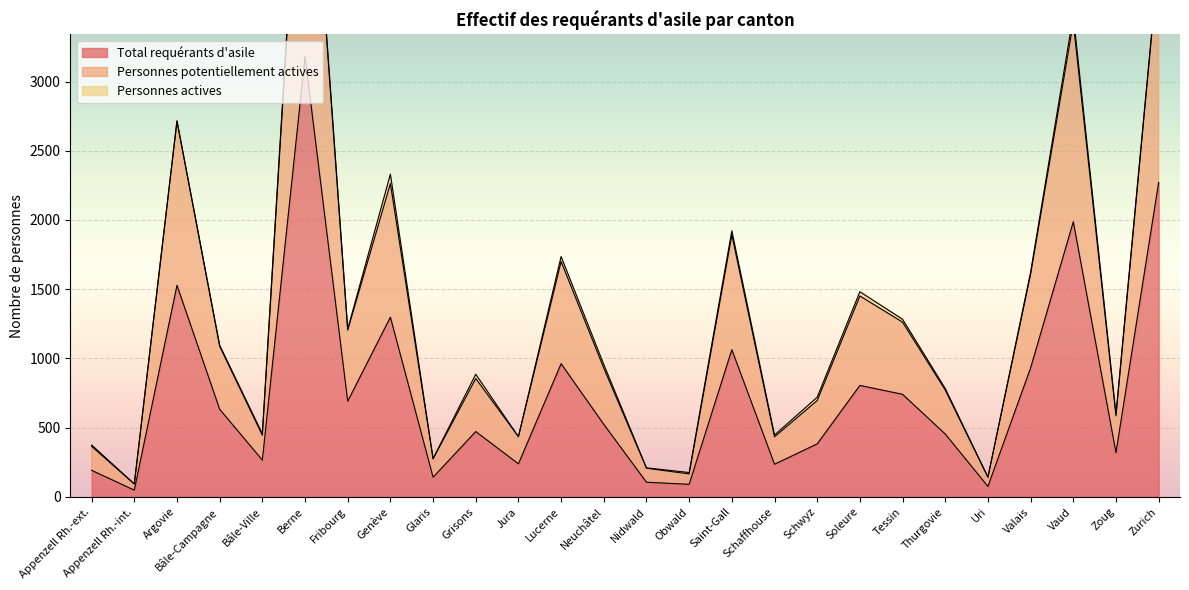

Rank the categories by Total requérants d'asile value from highest to lowest.

Berne, Zurich, Vaud, Argovie, Genève, Saint-Gall, Lucerne, Valais, Soleure, Tessin, Fribourg, Bâle-Campagne, Neuchâtel, Grisons, Thurgovie, Schwyz, Zoug, Bâle-Ville, Jura, Schaffhouse, Appenzell Rh.-ext., Glaris, Nidwald, Obwald, Uri, Appenzell Rh.-int.